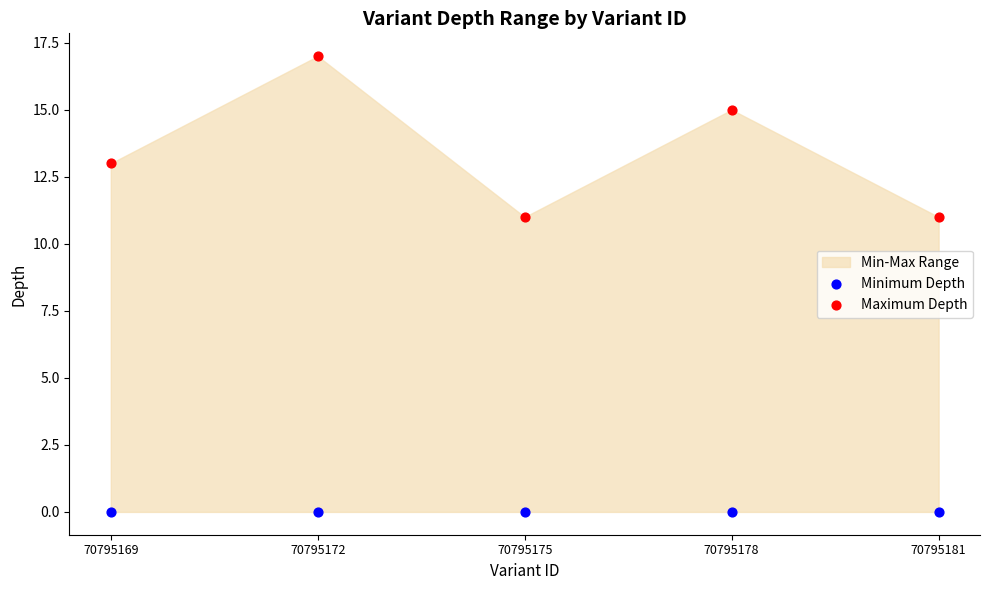

Across all data points, what is the average Y value?

7